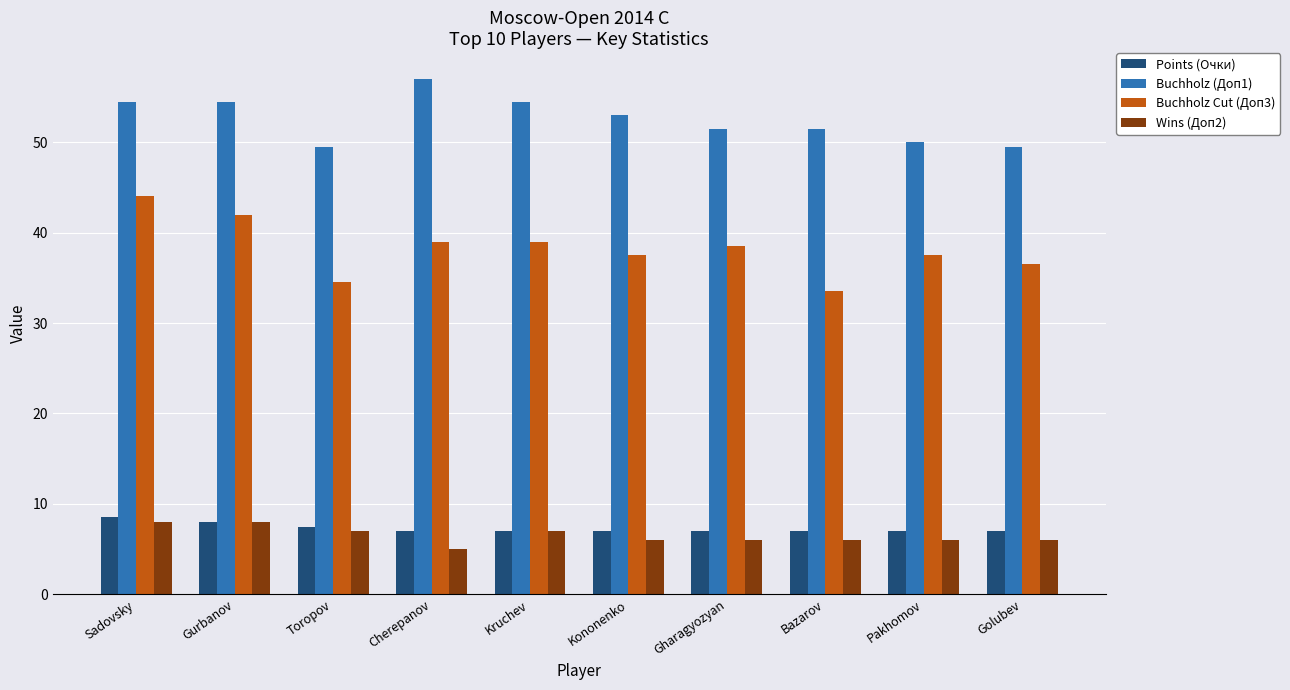

What is the sum of all Buchholz Cut (Доп3) values?

382.0